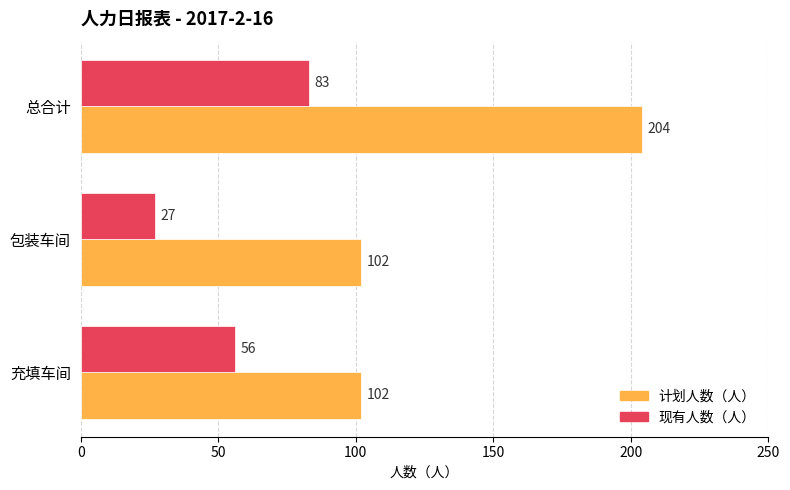

How many data points in 现有人数（人） are less than 56?

1